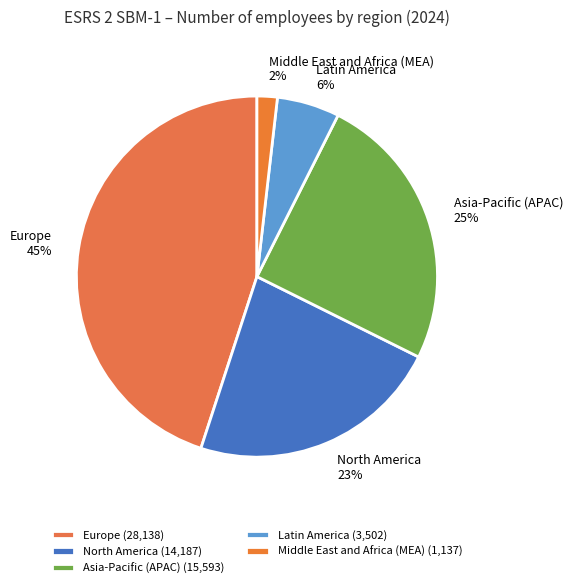

Is the sum of Latin America and Asia-Pacific (APAC) greater than half?

No